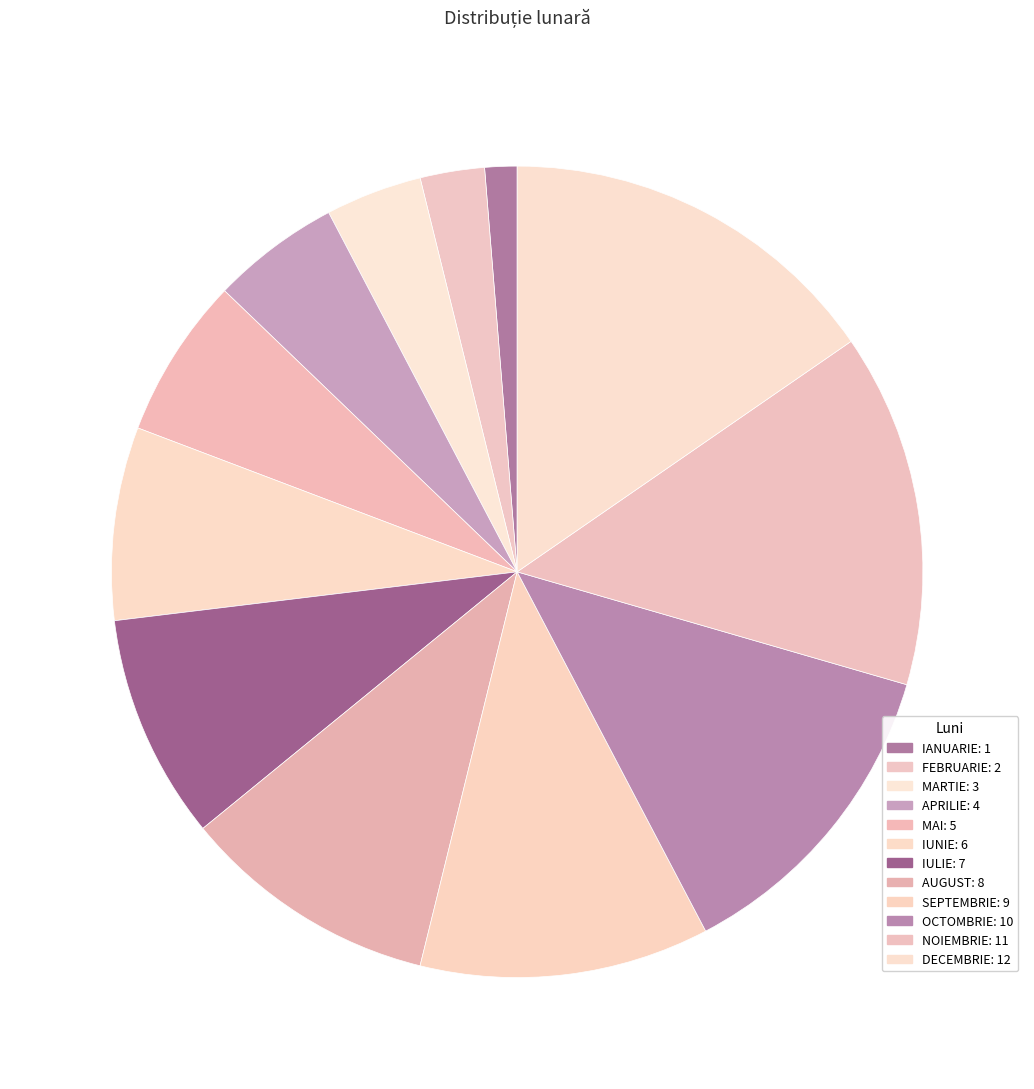

Approximately how many times larger is the value at MAI compared to IANUARIE?

5.0